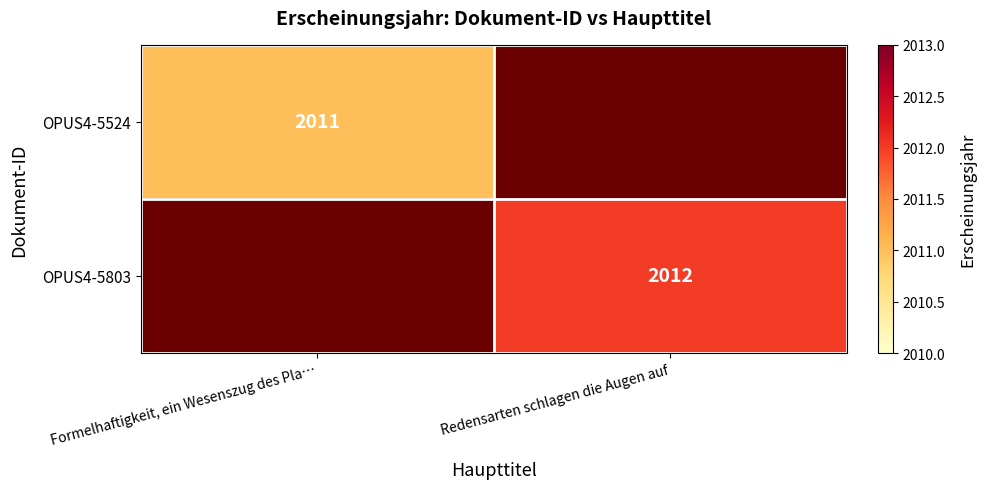

Rank the categories by OPUS4-5803 value from lowest to highest.

Formelhaftigkeit, ein Wesenszug des Pla…, Redensarten schlagen die Augen auf